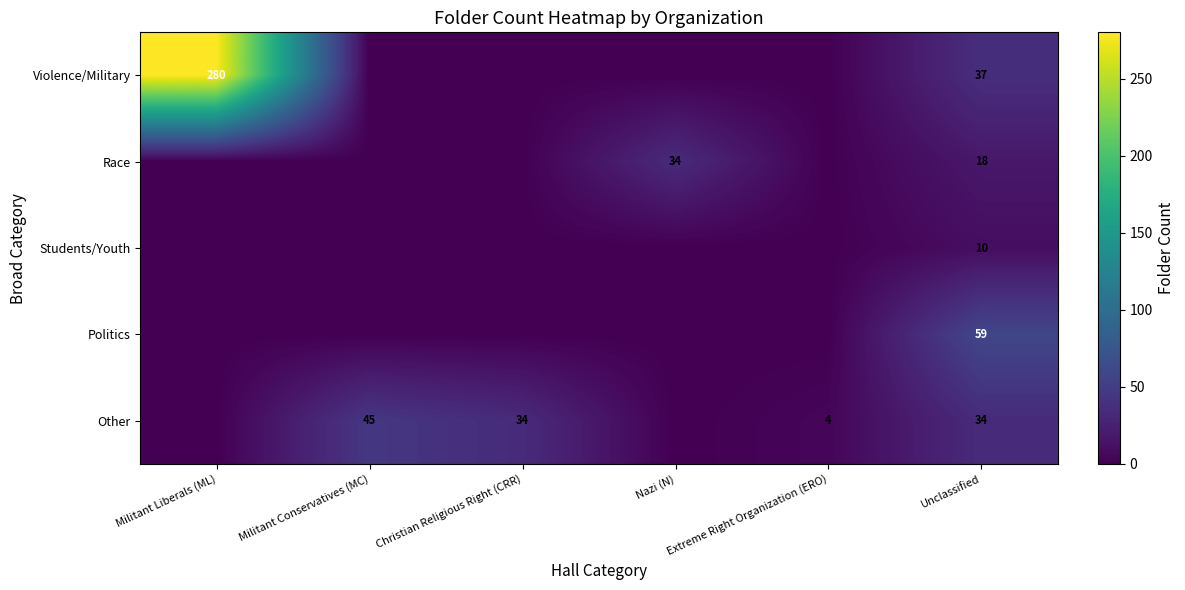

What is the total value across all series at Unclassified?

158